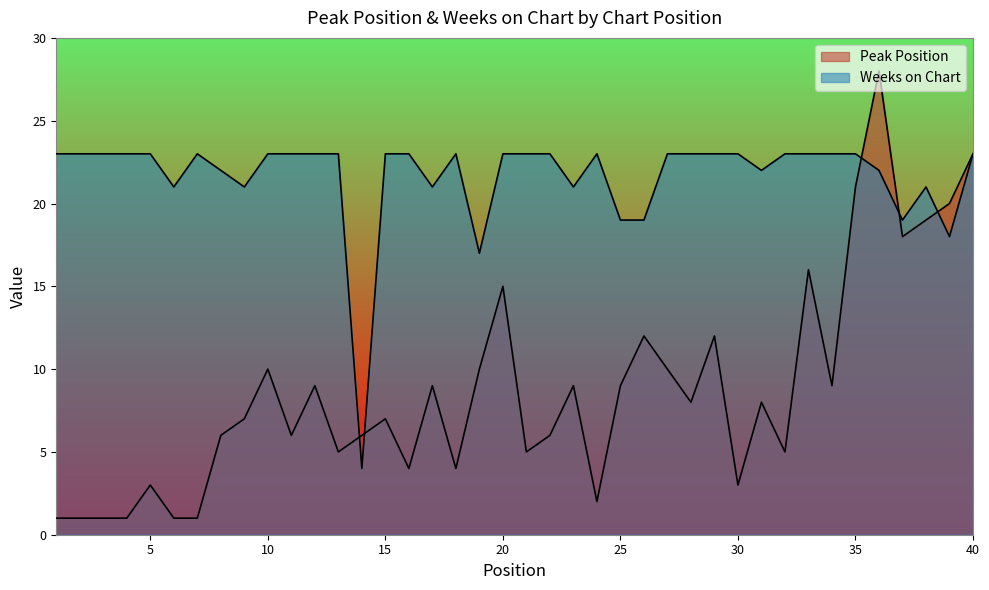

List the series in order of their peak value, lowest first.

Weeks on Chart, Peak Position